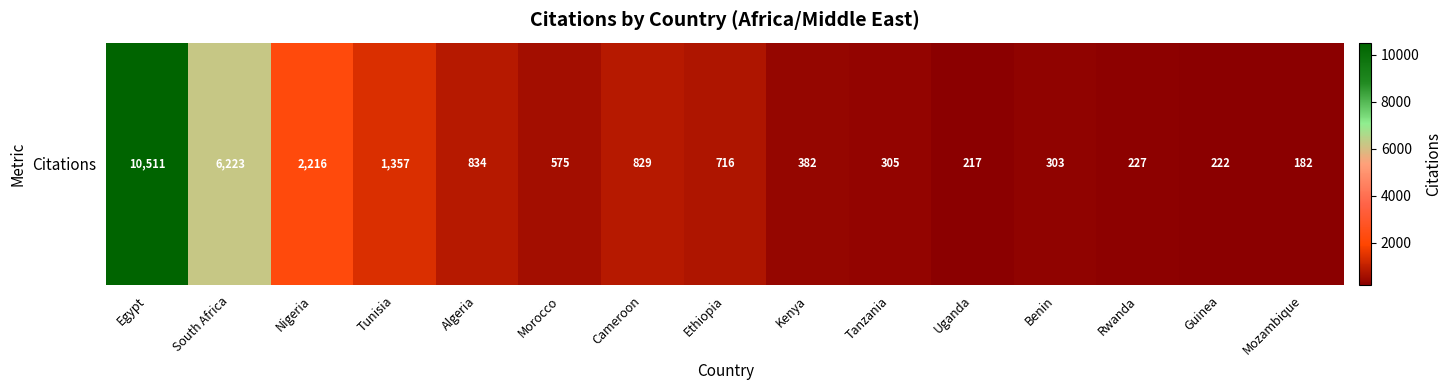

What is the ratio of the value at South Africa to the value at Cameroon?

7.5